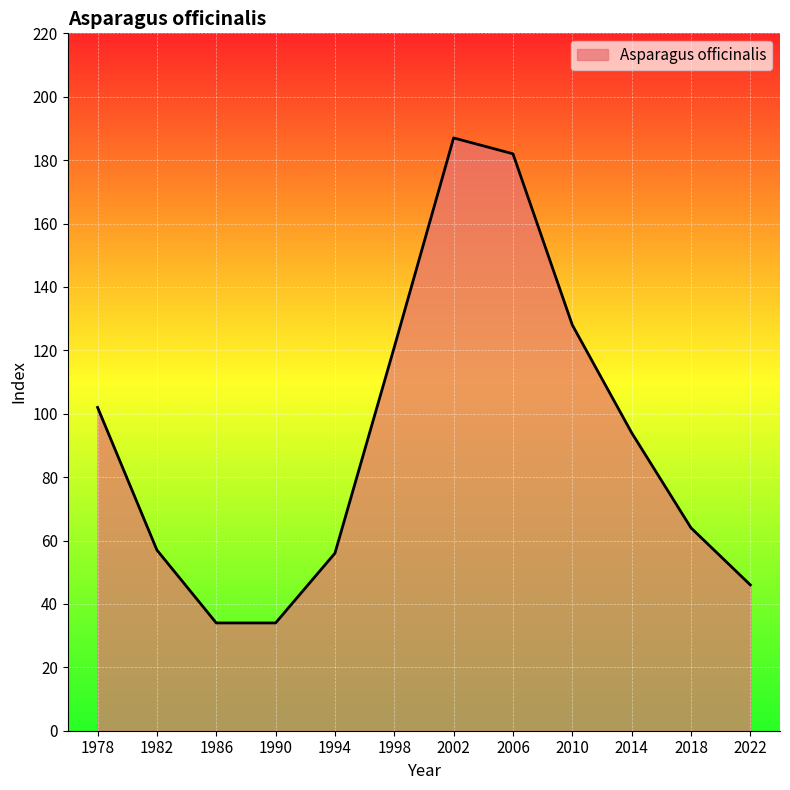

Is it true that the value at 1990 is 49?

False